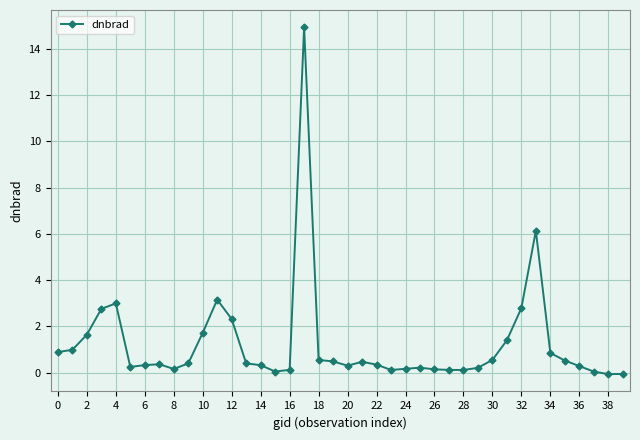

How many series are shown in this chart?

1